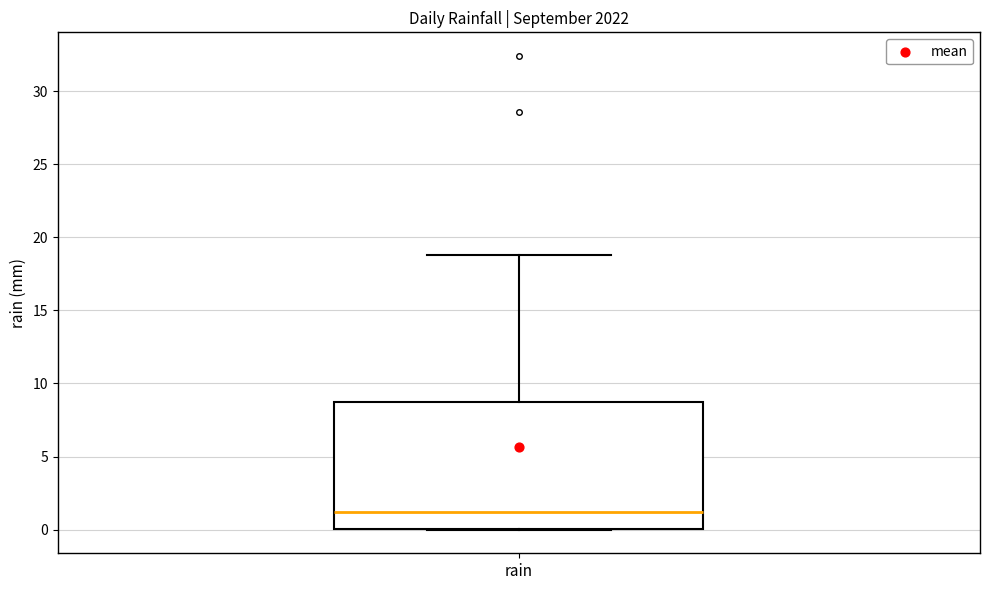

Where is the lower edge of the box for rain on the y-axis? The values are not printed on the chart, so give them approximately, as read against the axis.

0